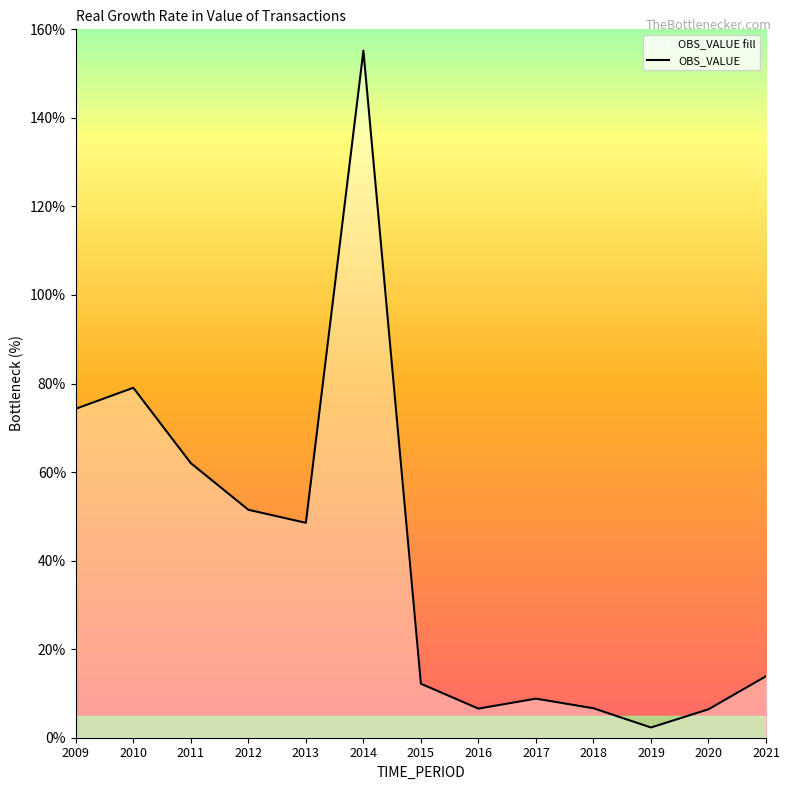

Reading right to left, what are all the values shown in this chart?

2021=13.9	2020=6.4	2019=2.3	2018=6.7	2017=8.8	2016=6.6	2015=12.2	2014=155.2	2013=48.5	2012=51.5	2011=62.0	2010=79.0	2009=74.3